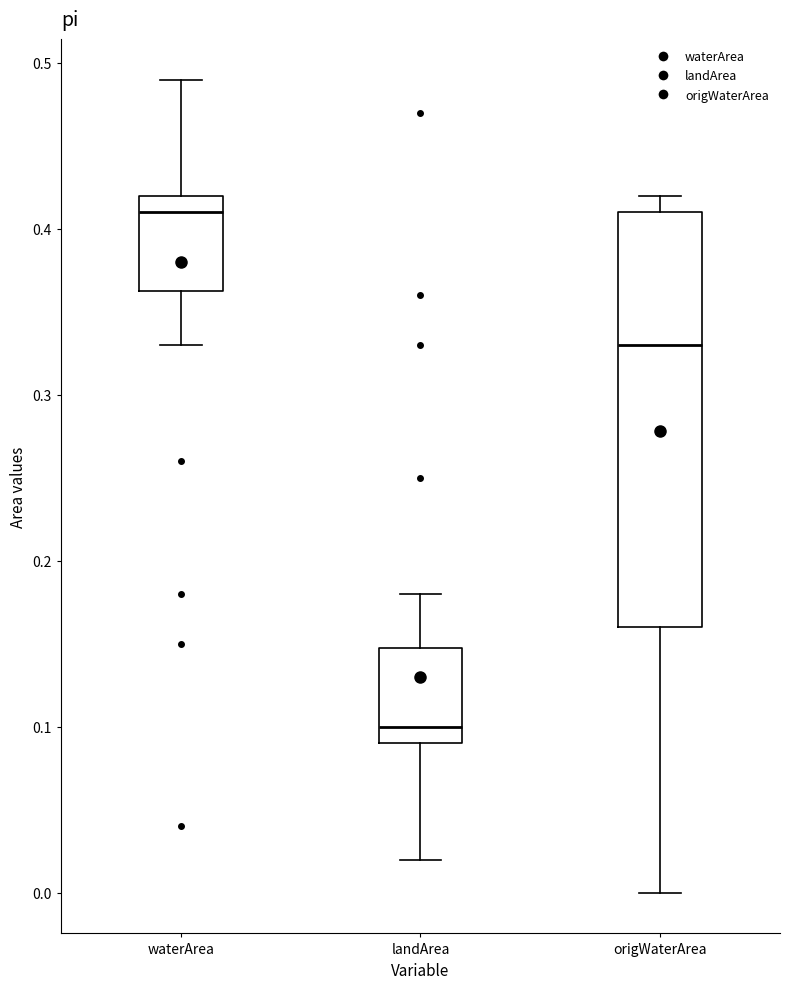

Which box has the highest median line?

waterArea